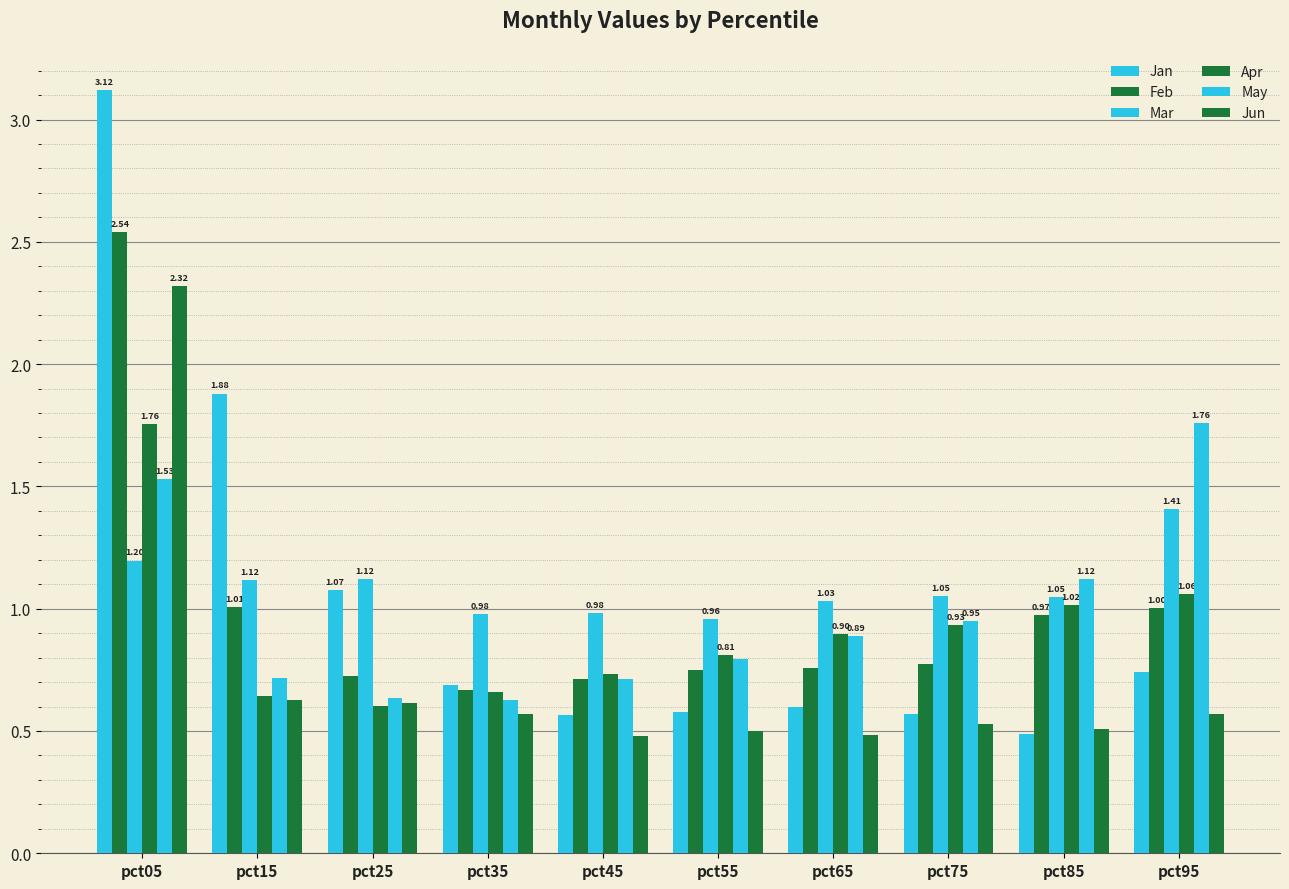

Reading left to right, what are all the values shown in this chart?

Jan: 3.1	1.9	1.1	0.7	0.6	0.6	0.6	0.6	0.5	0.7
Feb: 2.5	1.0	0.7	0.7	0.7	0.7	0.8	0.8	1.0	1.0
Mar: 1.2	1.1	1.1	1.0	1.0	1.0	1.0	1.1	1.0	1.4
Apr: 1.8	0.6	0.6	0.7	0.7	0.8	0.9	0.9	1.0	1.1
May: 1.5	0.7	0.6	0.6	0.7	0.8	0.9	1.0	1.1	1.8
Jun: 2.3	0.6	0.6	0.6	0.5	0.5	0.5	0.5	0.5	0.6